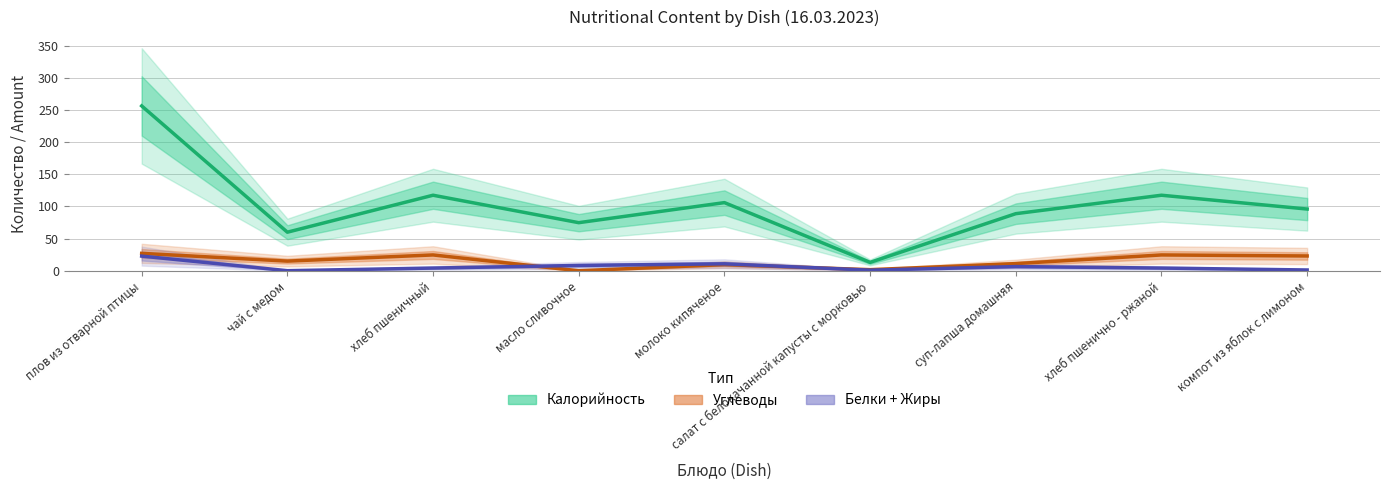

Where do Углеводы and Белки + Жиры first cross each other?

хлеб пшеничный and масло сливочное